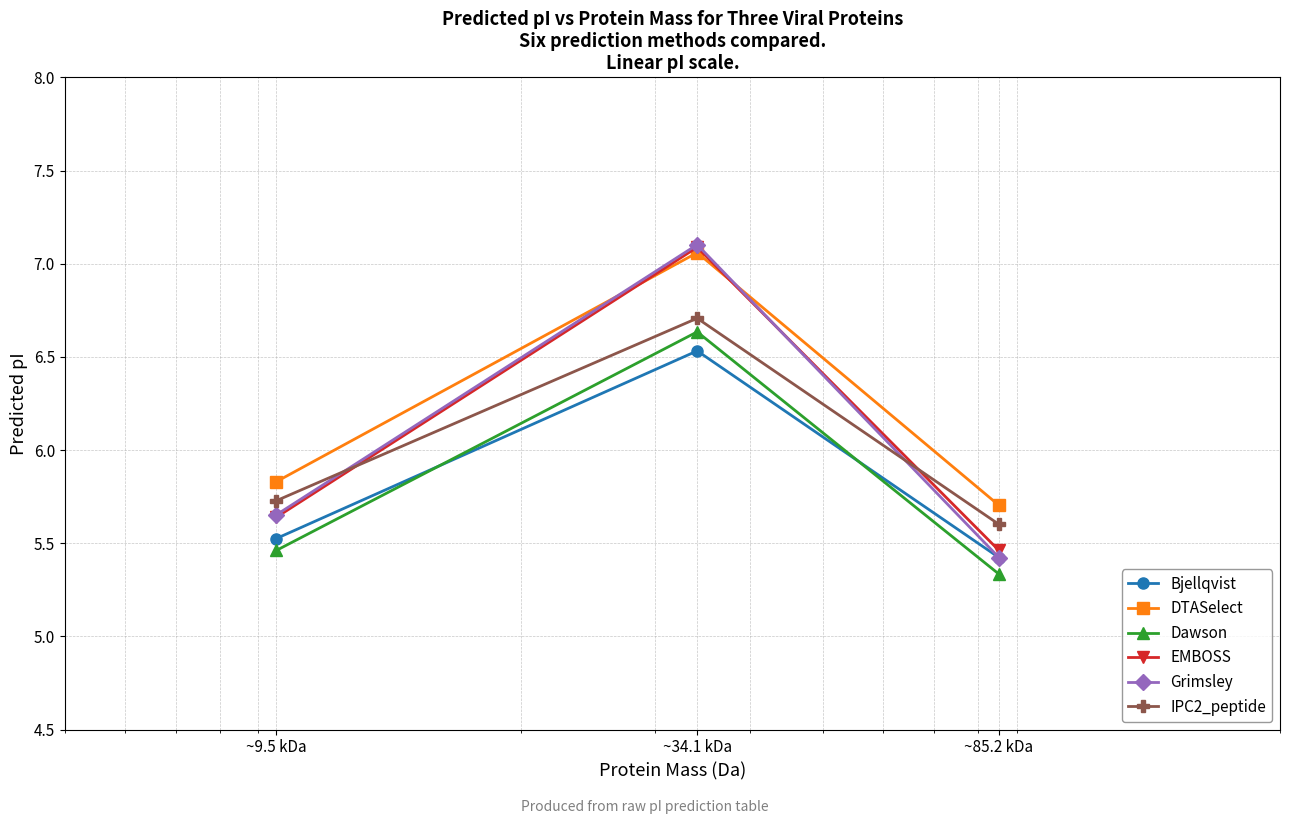

What is the lowest value of the Bjellqvist series?

5.4